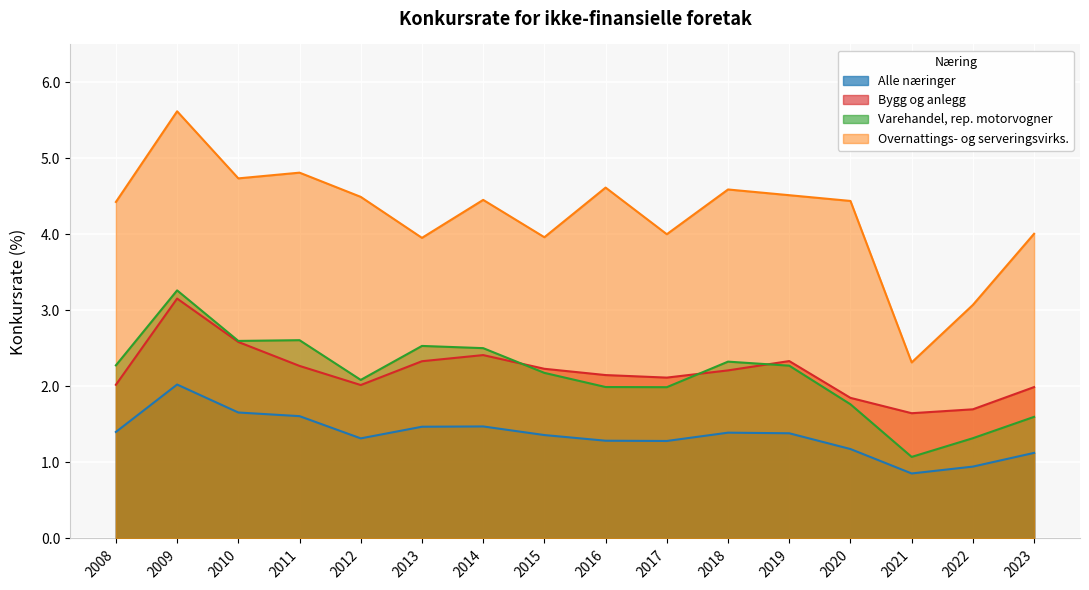

True or false: Alle næringer has a value of 2.2 at 2017.

False